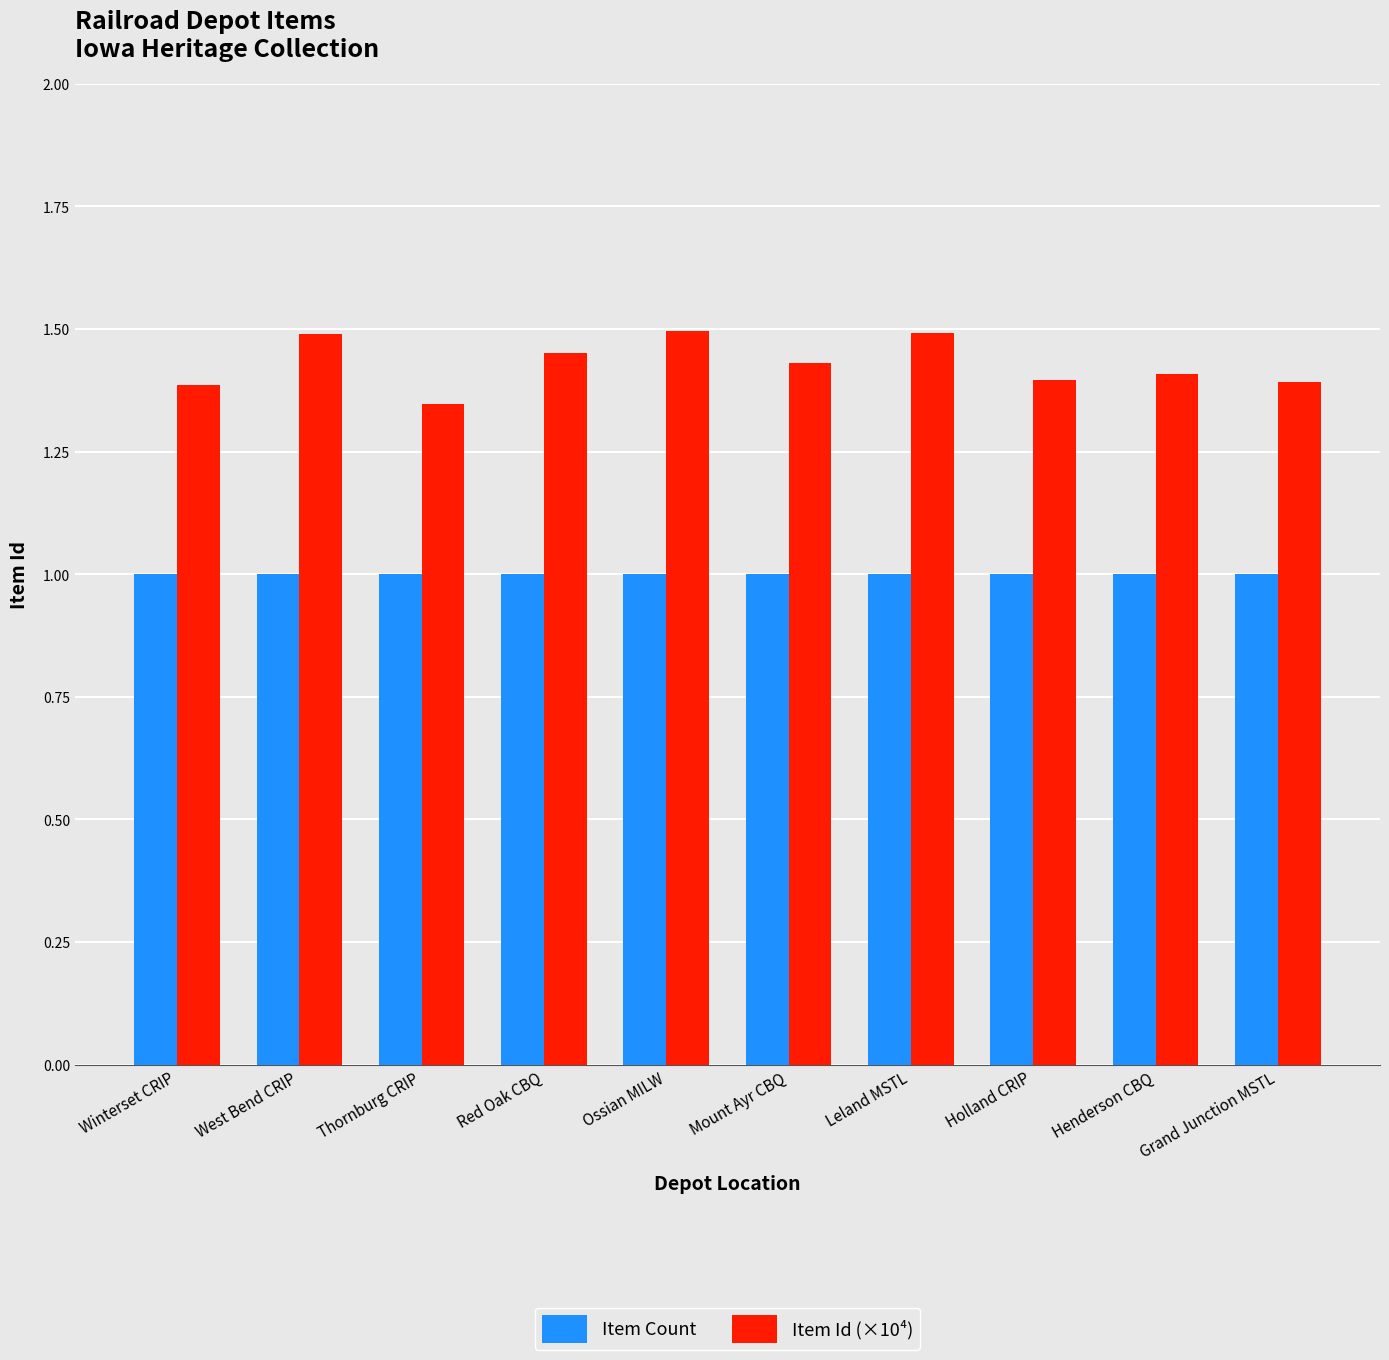

Which series has the widest spread of values?

Item Id (×10⁴)